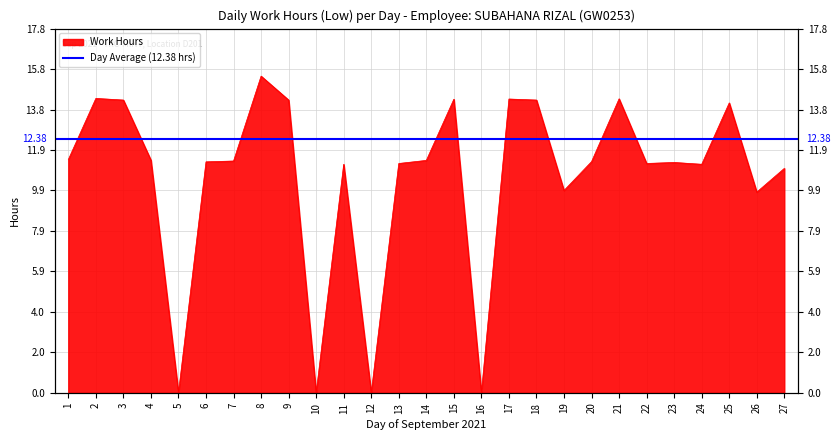

What is the sum of all values?

284.8